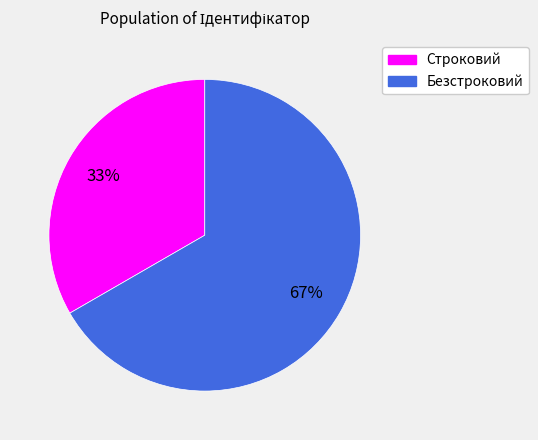

How many segments does this pie chart have?

2